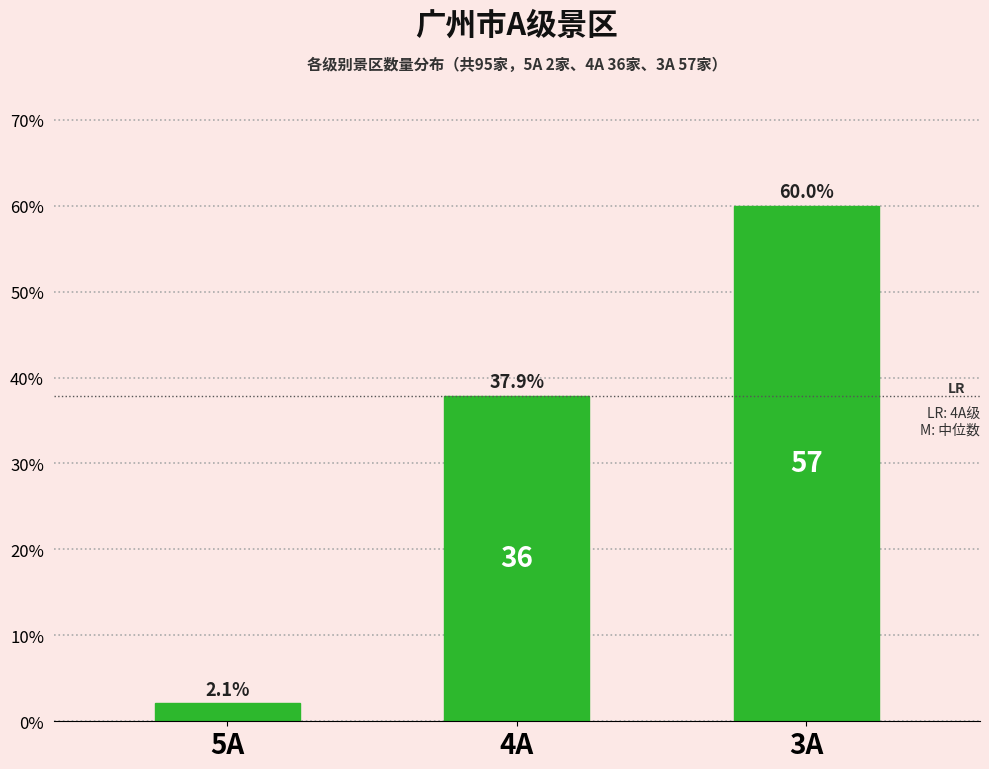

Reading right to left, list all the values displayed in this chart.

3A=60.0	4A=37.9	5A=2.1